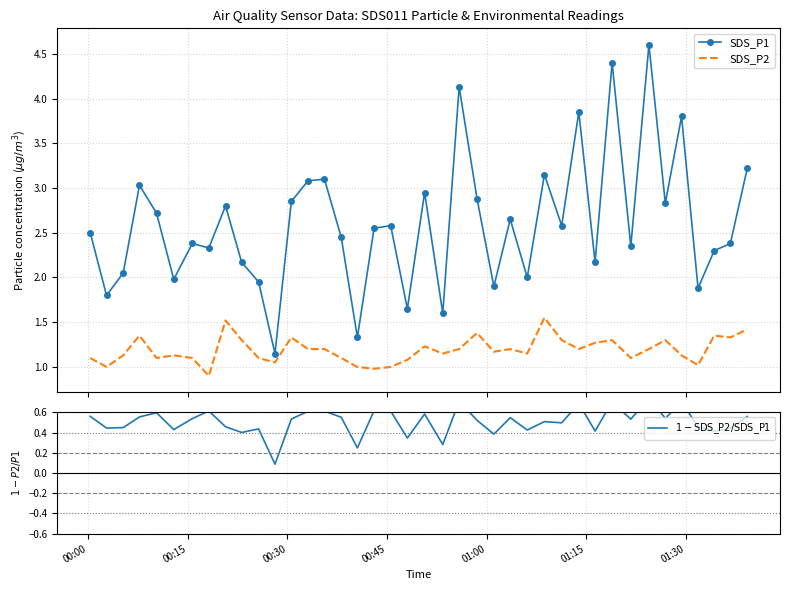

Reading left to right, transcribe all the data shown in this chart.

SDS_P1: 2.5	1.8	2.0	3.0	2.7	2.0	2.4	2.3	2.8	2.2	1.9	1.1	2.9	3.1	3.1	2.5	1.3	2.5	2.6	1.6	3.0	1.6	4.1	2.9	1.9	2.6	2.0	3.1	2.6	3.9	2.2	4.4	2.4	4.6	2.8	3.8	1.9	2.3	2.4	3.2
SDS_P2: 1.1	1.0	1.1	1.4	1.1	1.1	1.1	0.9	1.5	1.3	1.1	1.1	1.3	1.2	1.2	1.1	1.0	1.0	1.0	1.1	1.2	1.1	1.2	1.4	1.2	1.2	1.1	1.6	1.3	1.2	1.3	1.3	1.1	1.2	1.3	1.1	1.0	1.4	1.3	1.4
$1 - \mathrm{SDS\_P2}/\mathrm{SDS\_P1}$: 0.6	0.4	0.4	0.6	0.6	0.4	0.5	0.6	0.5	0.4	0.4	0.1	0.5	0.6	0.6	0.6	0.2	0.6	0.6	0.3	0.6	0.3	0.7	0.5	0.4	0.5	0.4	0.5	0.5	0.7	0.4	0.7	0.5	0.7	0.5	0.7	0.5	0.4	0.4	0.6